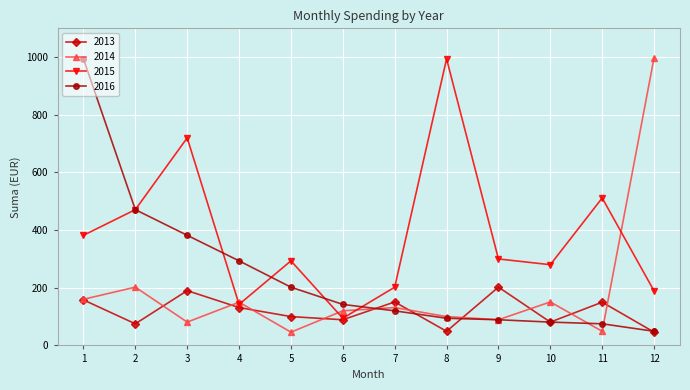

What is the difference between the 2015 values at 10 and 2?

191.0